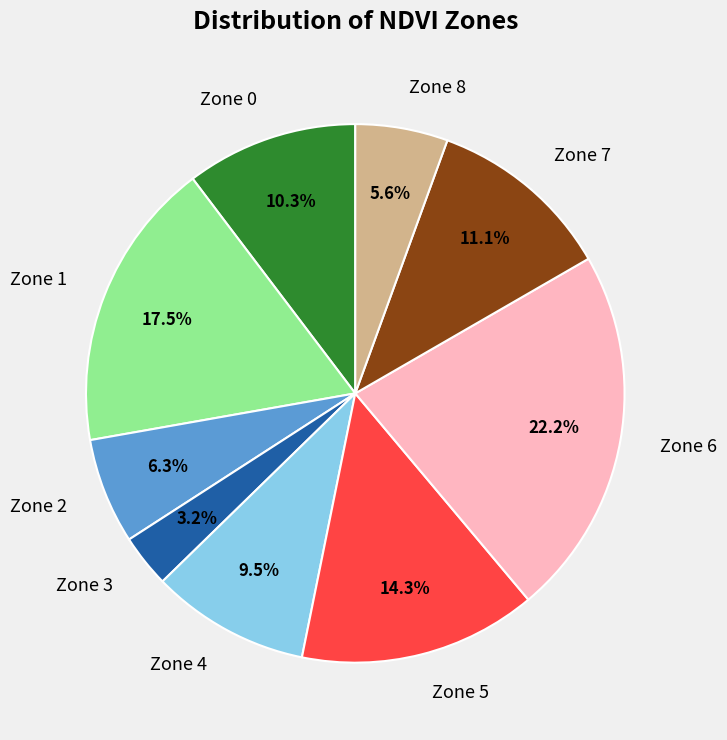

Does any single category account for the majority?

No